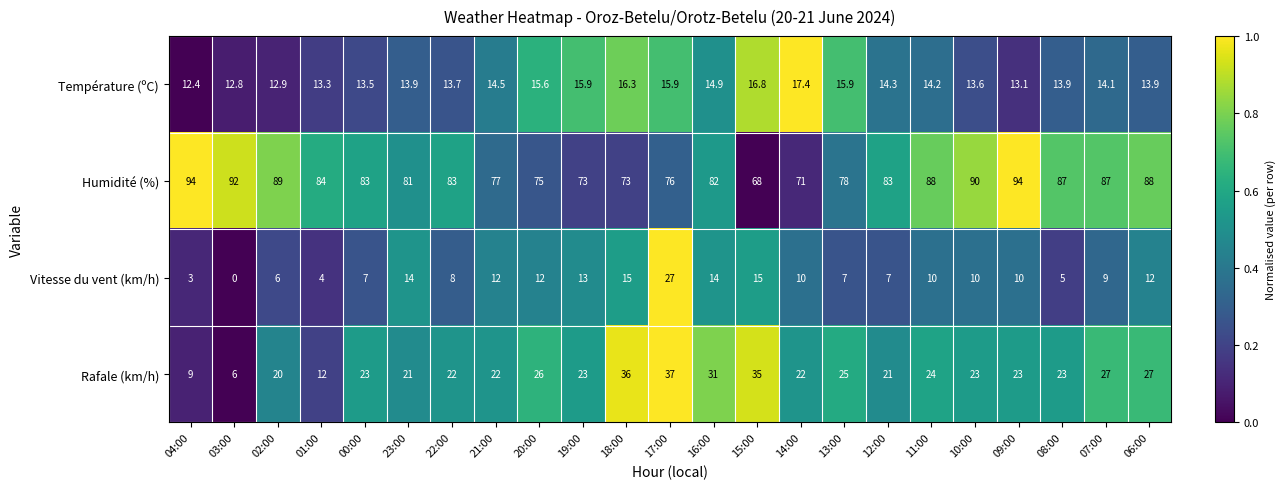

At how many categories does at least one series exceed 0?

23